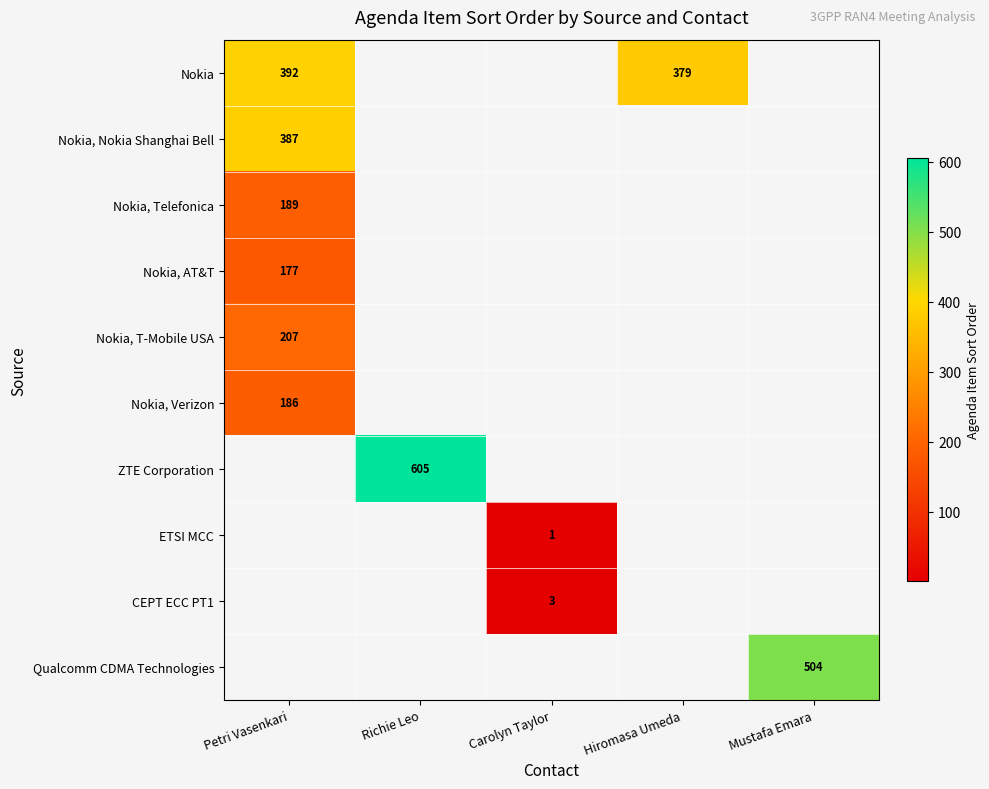

How many values in Nokia, Verizon are above zero?

1